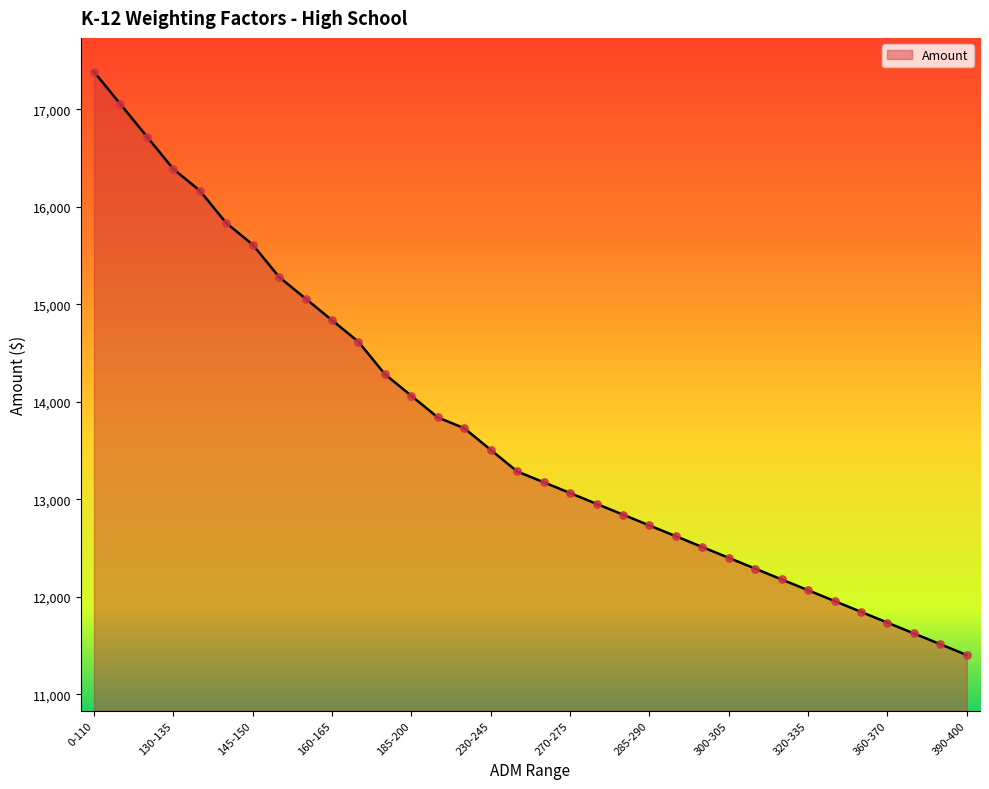

What is the difference between the maximum and minimum values?

5978.9